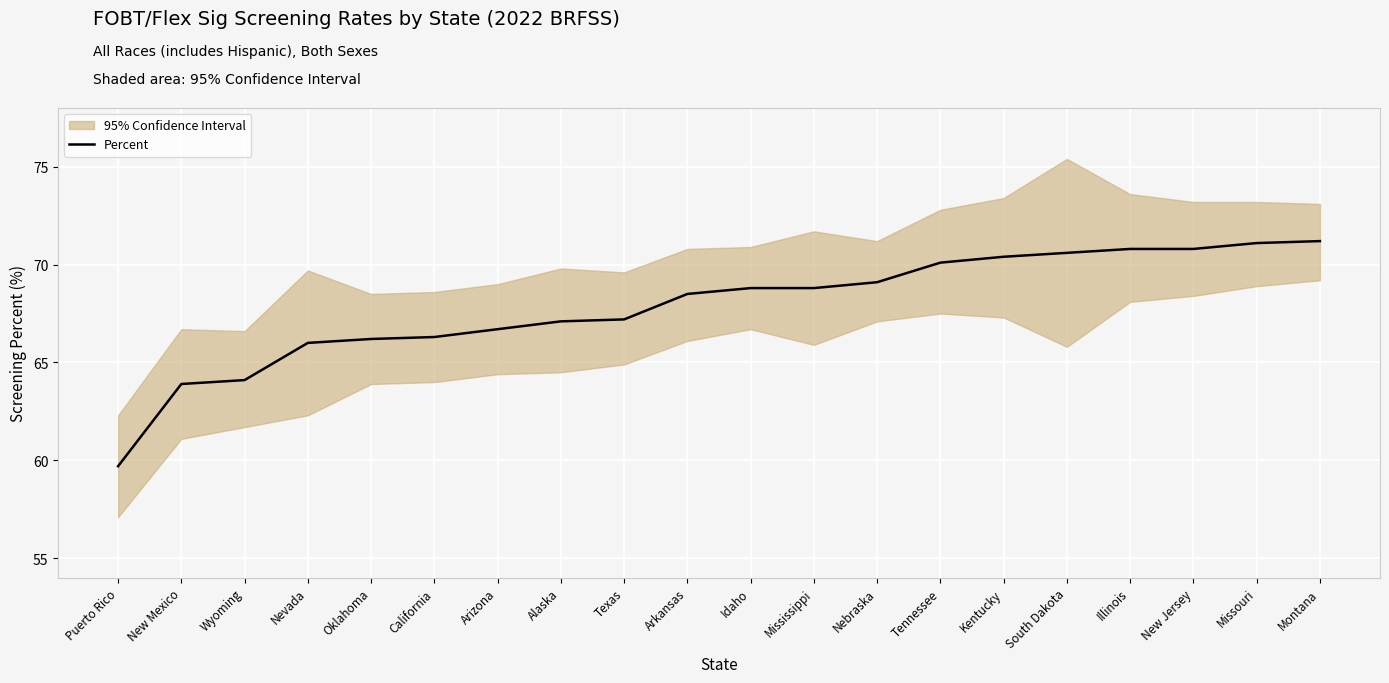

Rank the categories by value from highest to lowest.

Montana, Missouri, Illinois, New Jersey, South Dakota, Kentucky, Tennessee, Nebraska, Idaho, Mississippi, Arkansas, Texas, Alaska, Arizona, California, Oklahoma, Nevada, Wyoming, New Mexico, Puerto Rico